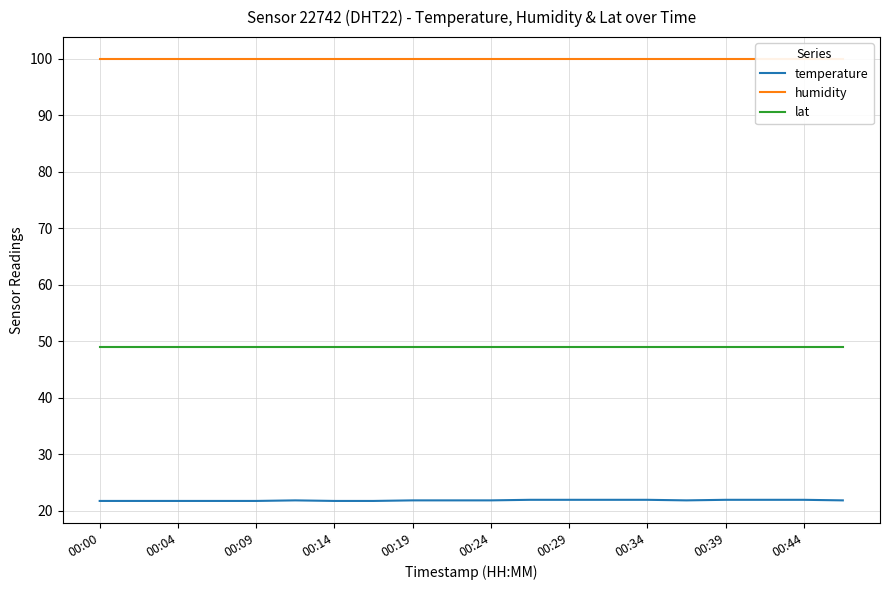

True or false: lat has a value of 17.4 at 00:09.

False